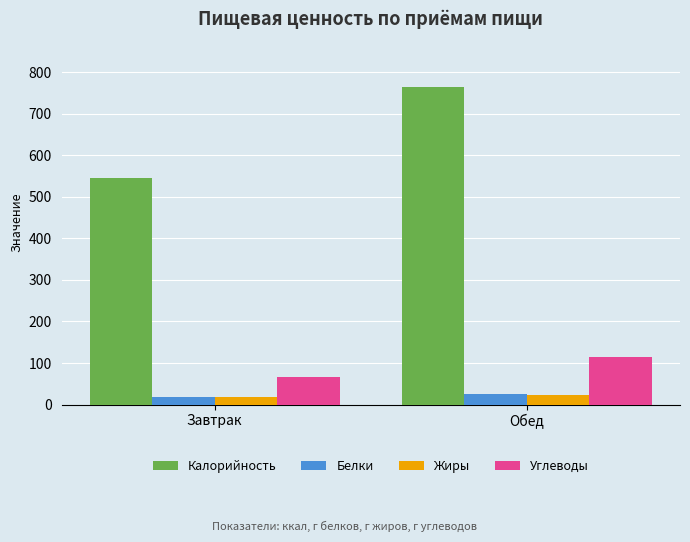

What is the sum of all Калорийность values?

1310.2